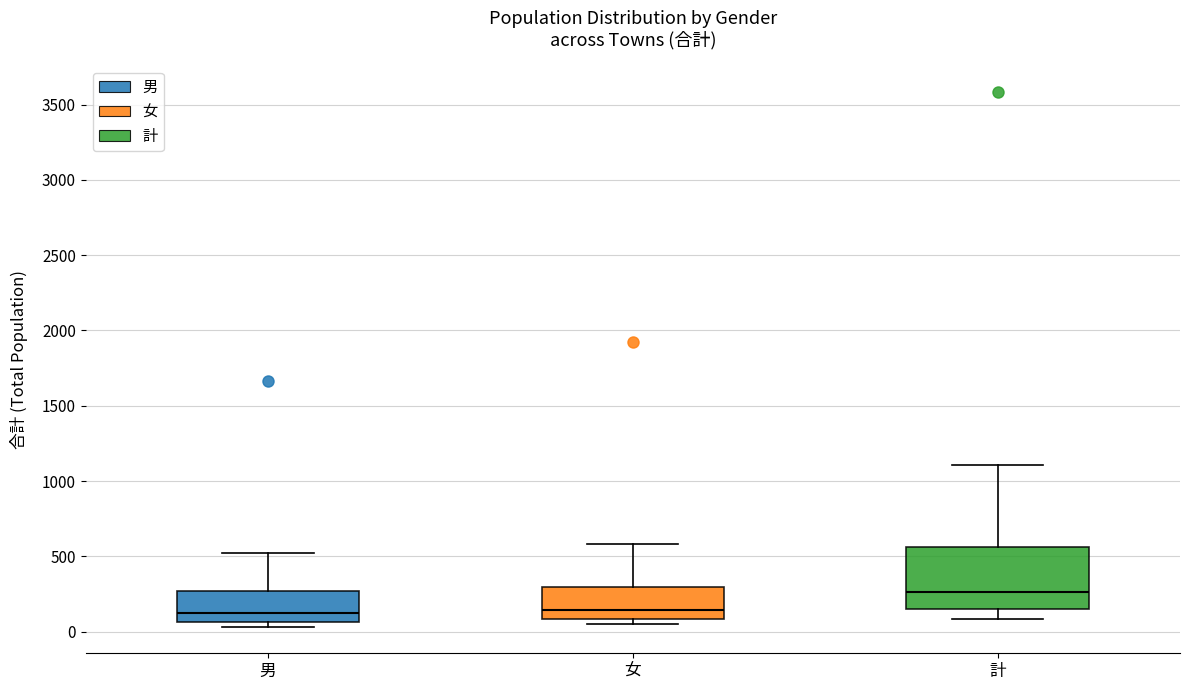

Where is the lower edge of the box for 計 on the y-axis? The values are not printed on the chart, so give them approximately, as read against the axis.

150